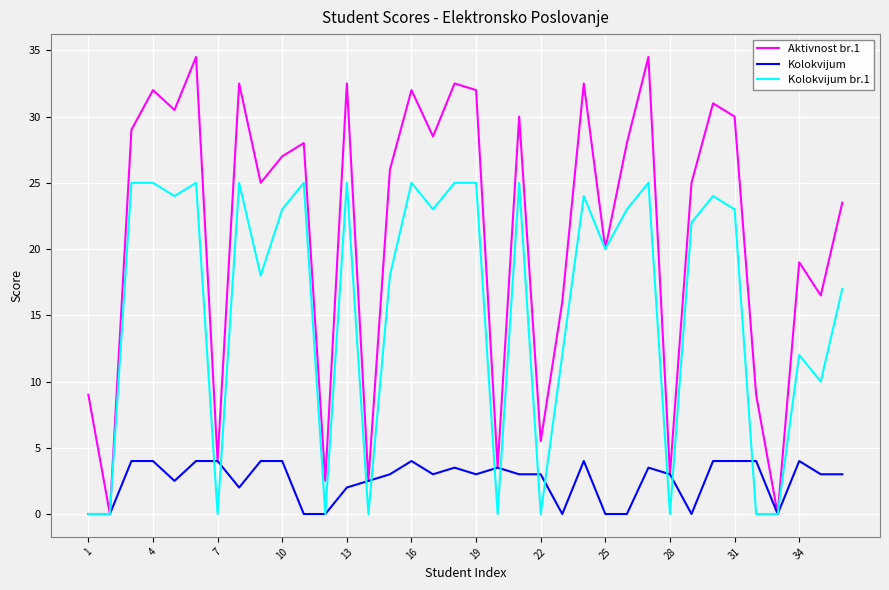

What is the greatest value displayed?

34.5